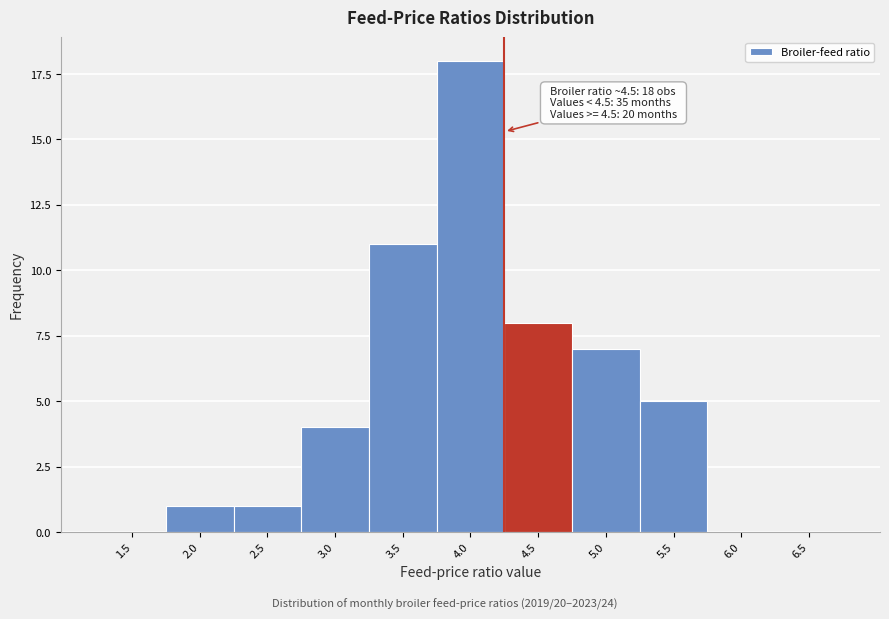

Reading left to right, transcribe all the data shown in this chart.

1.5=0	2.0=1	2.5=1	3.0=4	3.5=11	4.0=18	4.5=8	5.0=7	5.5=5	6.0=0	6.5=0